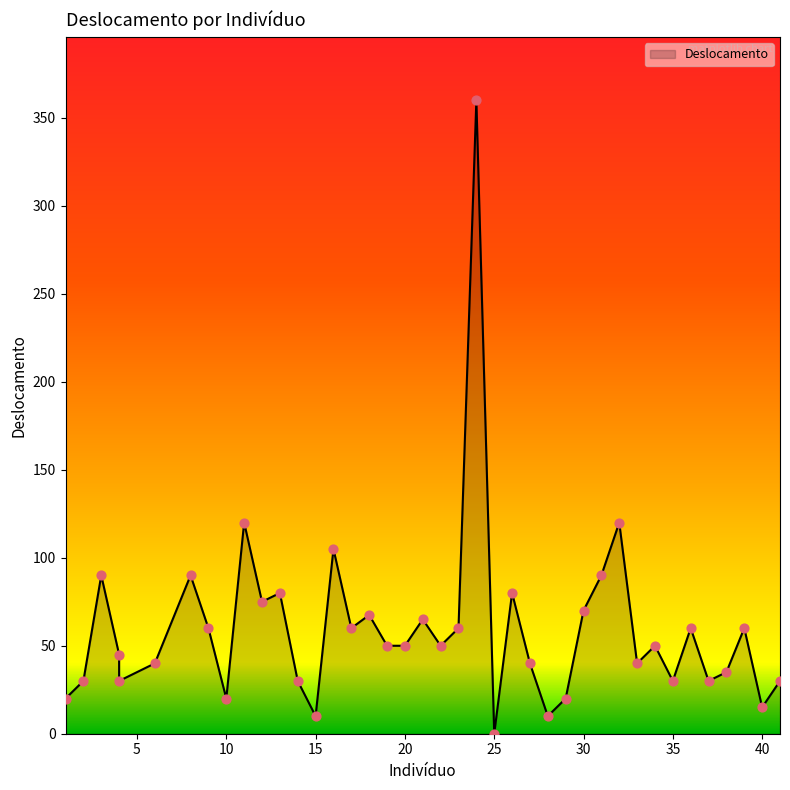

Which has a higher value, 25 or 19?

19